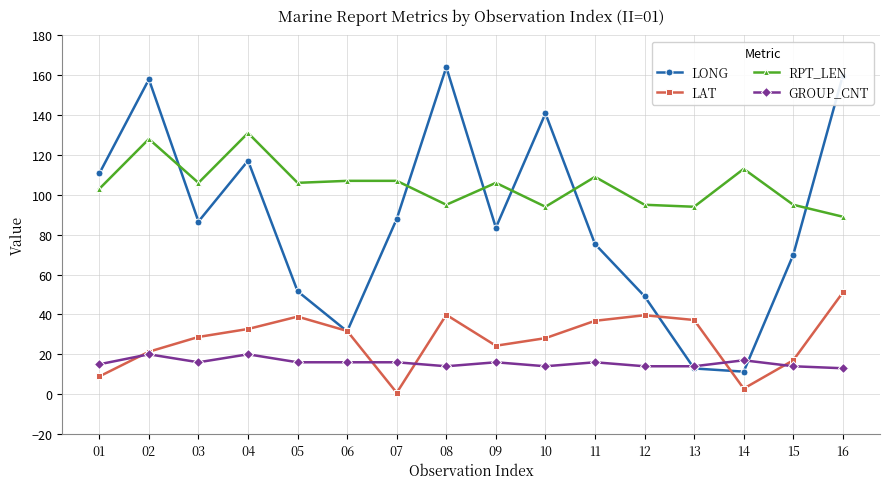

After their last crossing, which series has the higher values: LONG or GROUP_CNT?

LONG